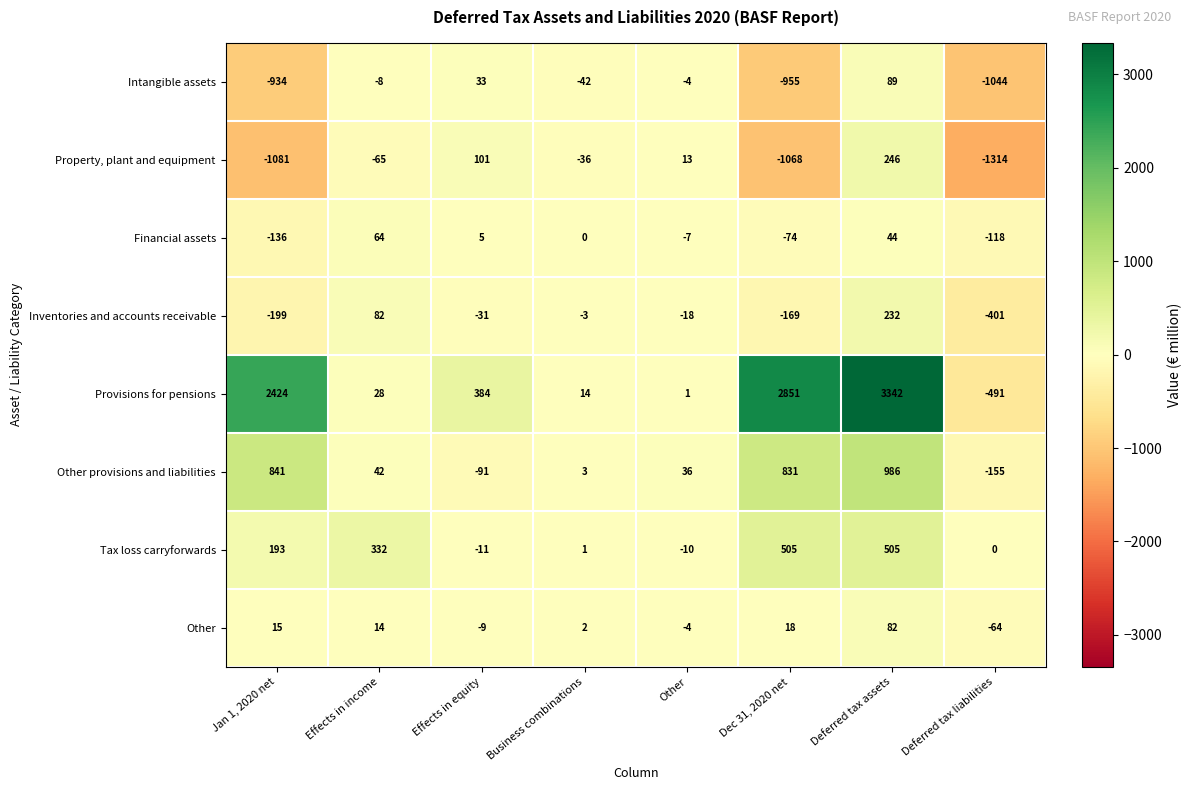

True or false: Provisions for pensions has a value of 24 at Business combinations.

False